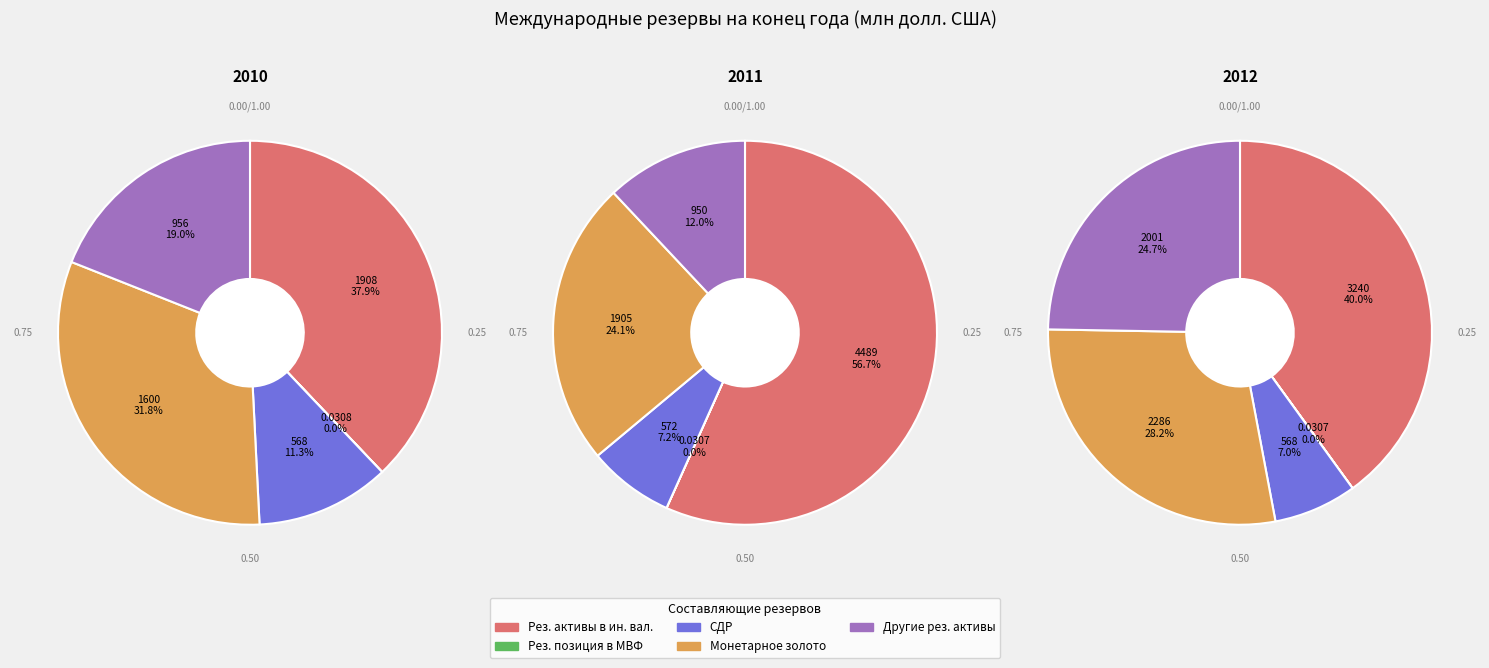

The СДР slice represents 11% of the pie. True or false?

True